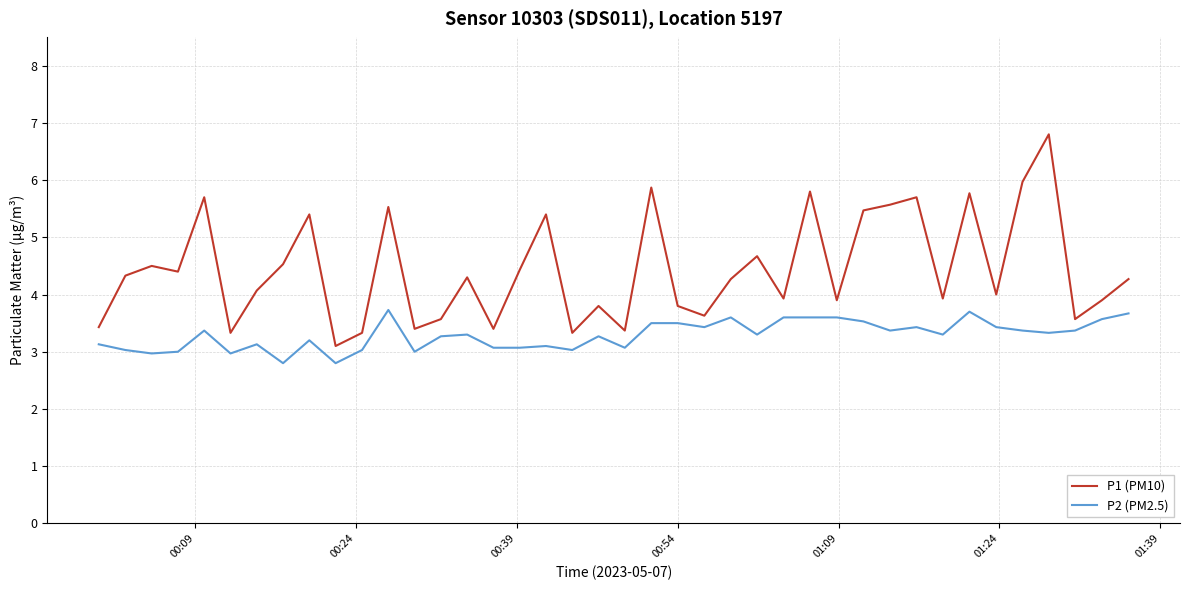

True or false: P2 (PM2.5) and P1 (PM10) cross at least once.

False